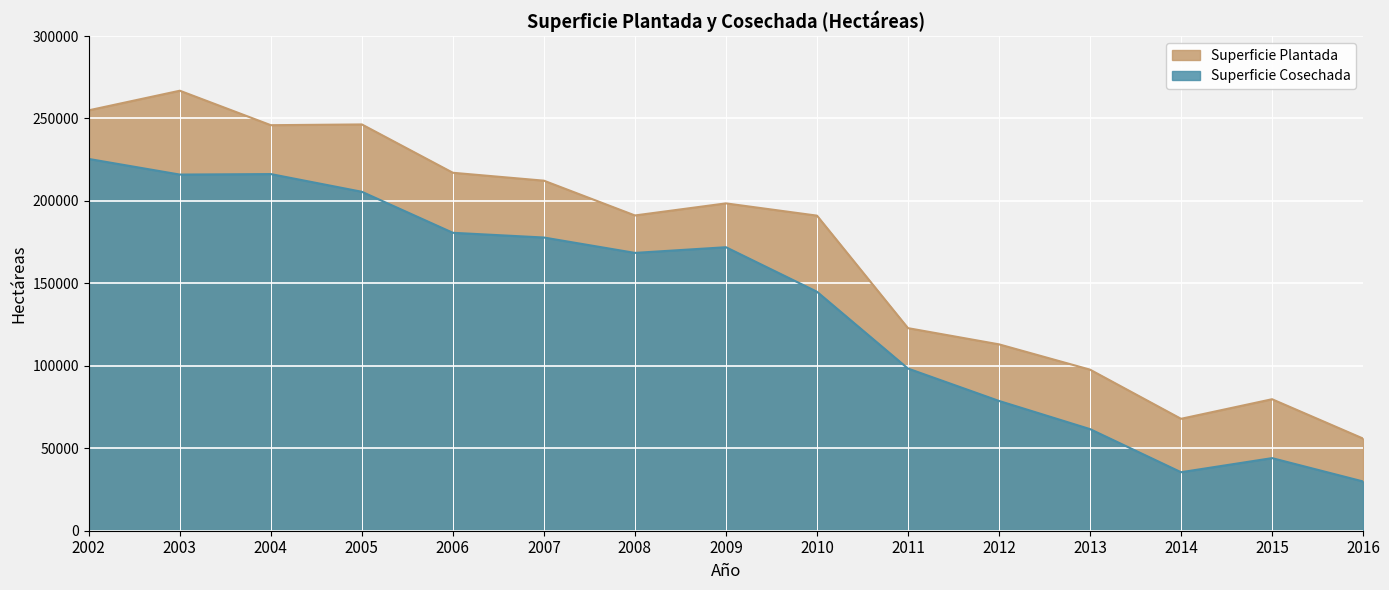

True or false: Superficie Cosechada and Superficie Plantada cross at least once.

False